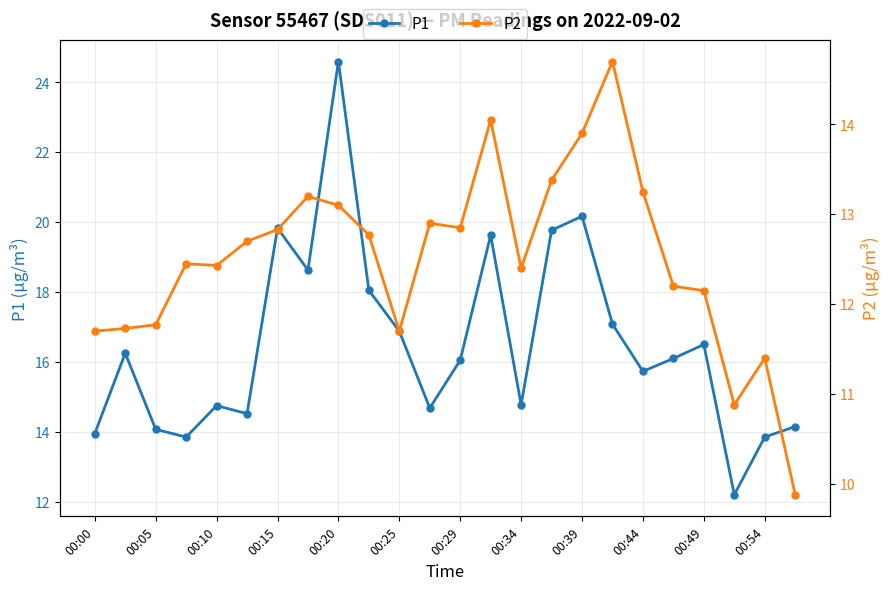

What is the difference between the second highest and minimum values in the P1 series?

8.0